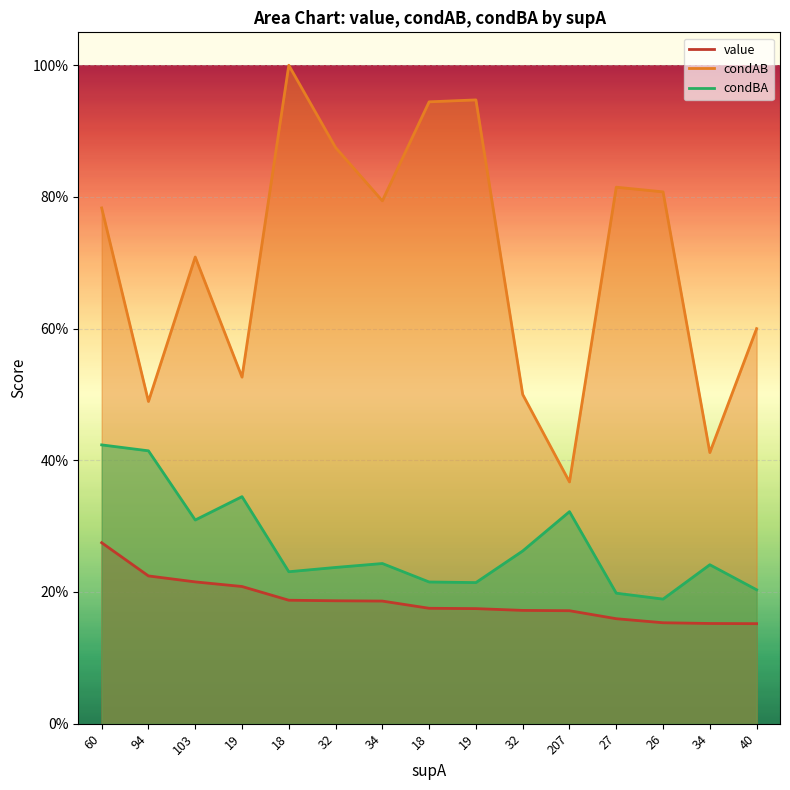

What is the total value across all series at 18?

1.4